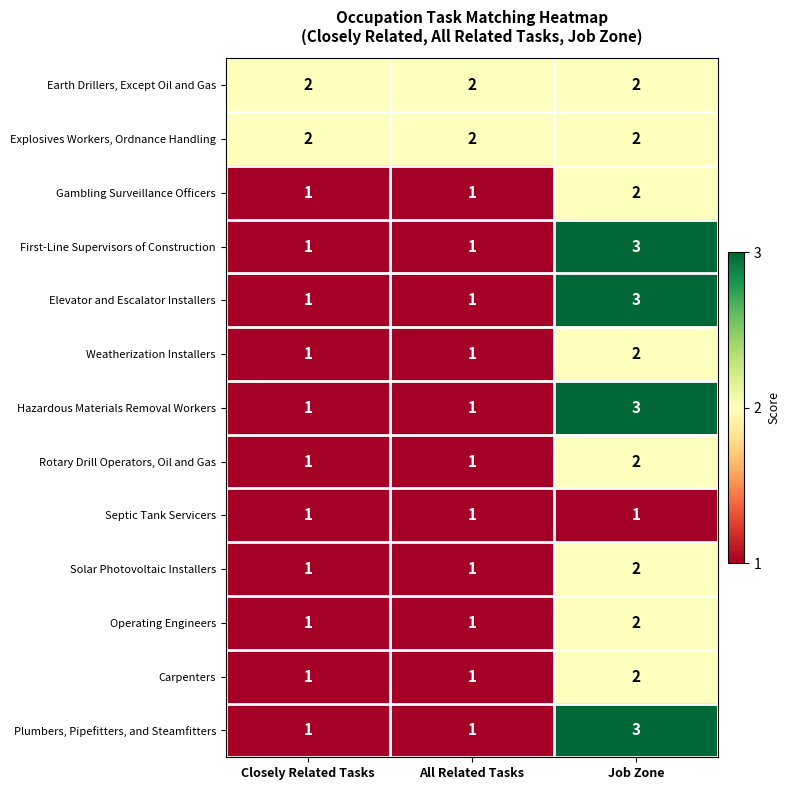

What is the greatest value displayed?

3